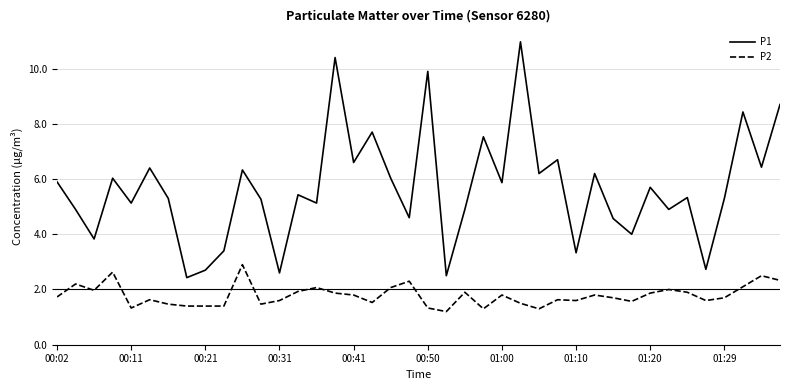

What is the difference between the maximum and minimum values in the P1 series?

8.5